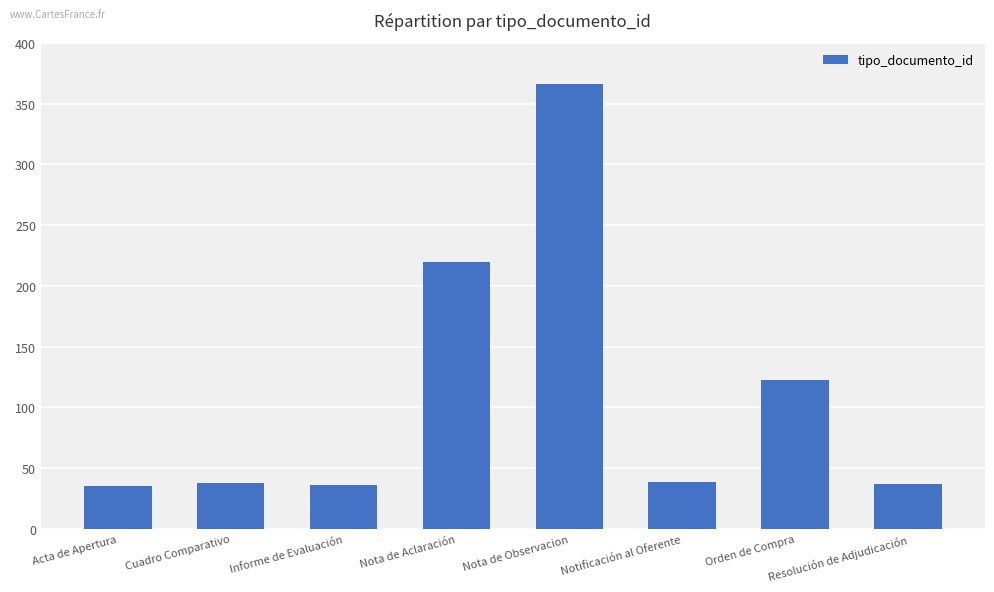

What is the label of the 6th bar from the right?

Informe de Evaluación